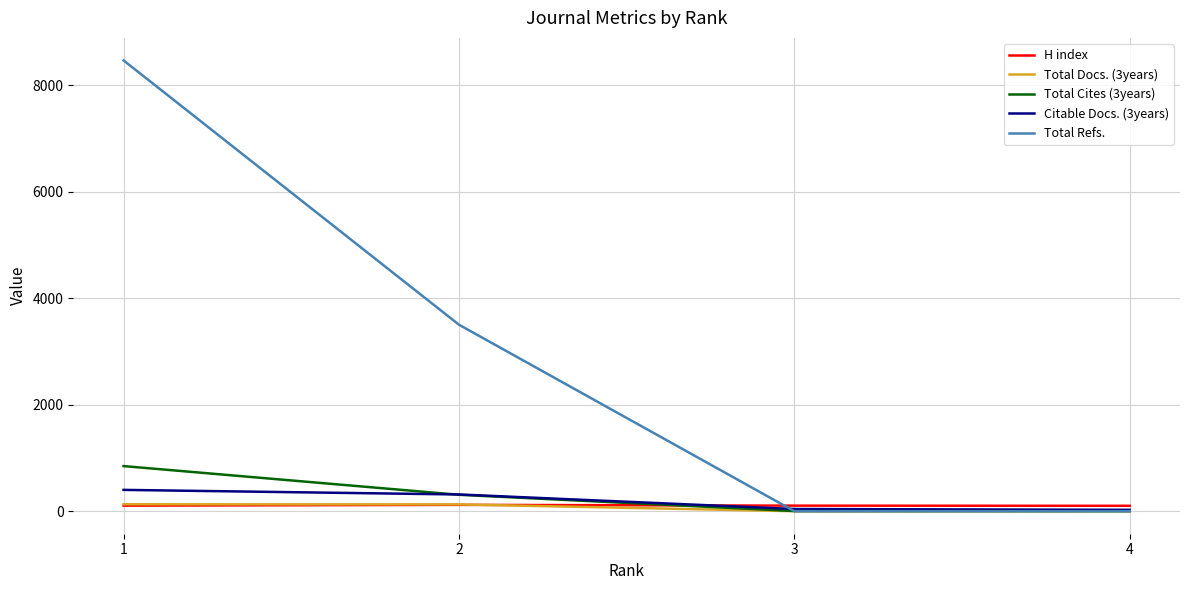

Which label corresponds to the largest value in the chart?

1